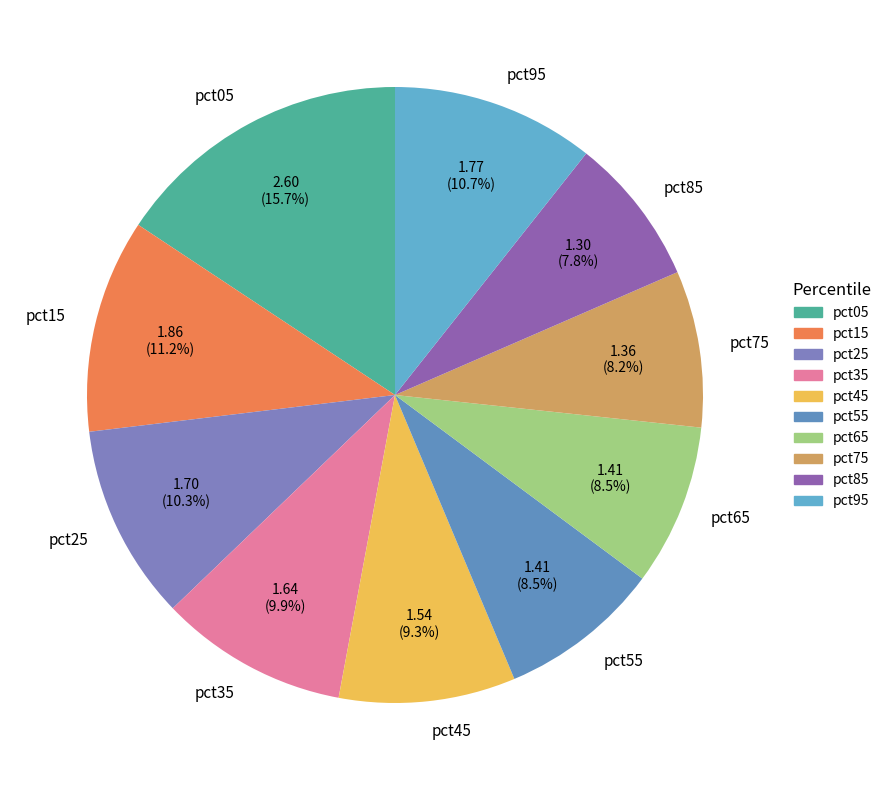

What is the largest slice in the pie chart?

pct05